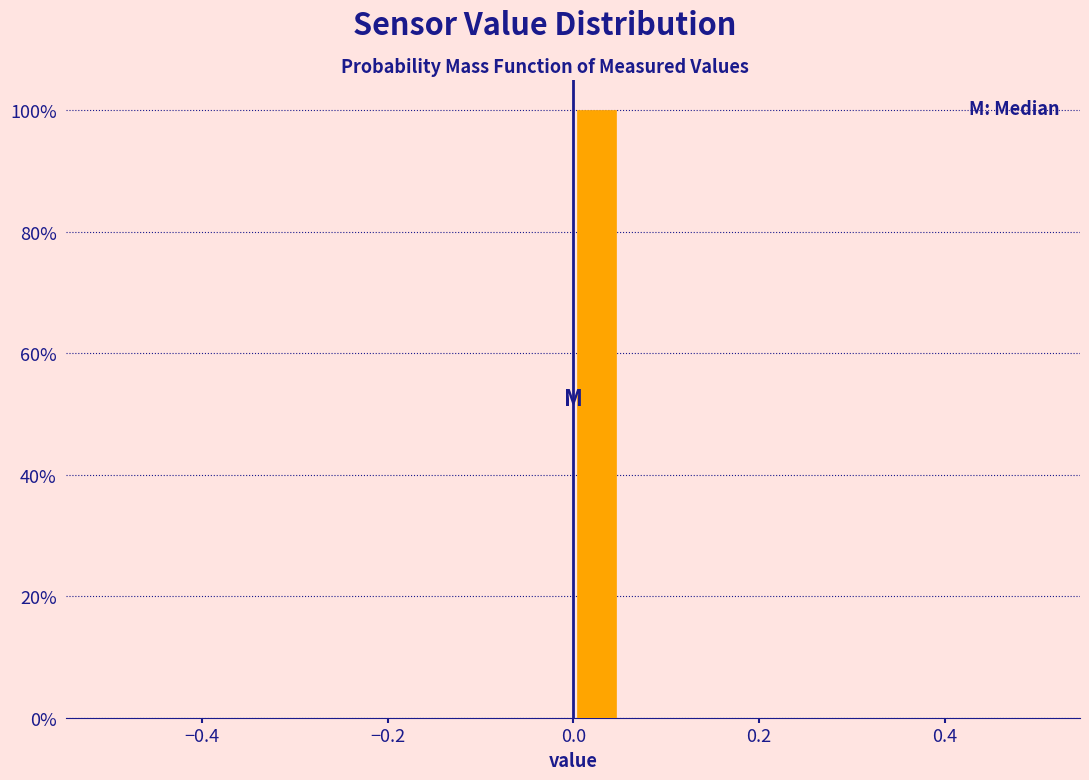

Read against the x-axis, roughly where is the centre of the tallest bar?

0.02